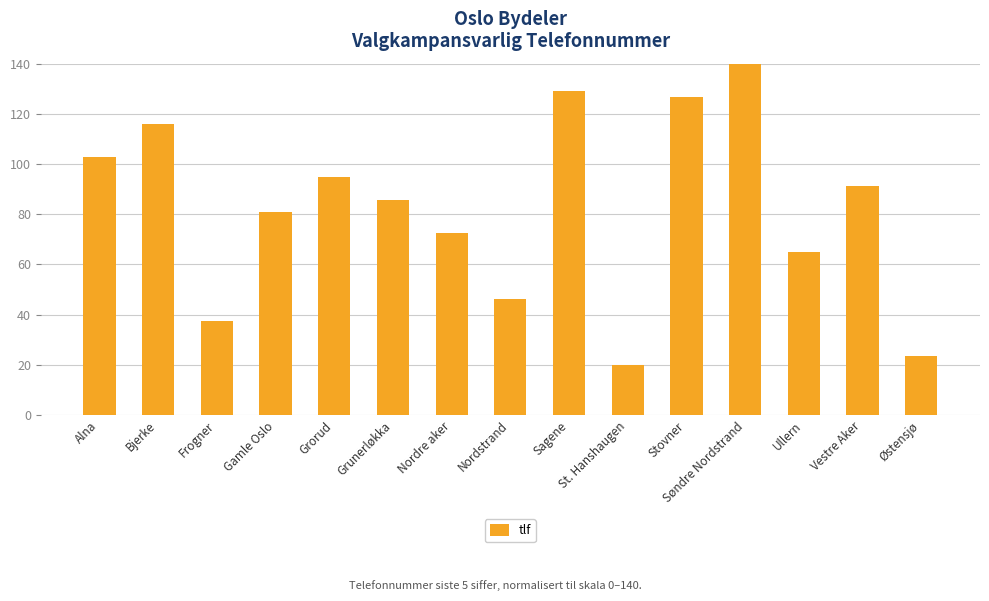

List the labels in order of value, smallest first.

St. Hanshaugen, Østensjø, Frogner, Nordstrand, Ullern, Nordre aker, Gamle Oslo, Grunerløkka, Vestre Aker, Grorud, Alna, Bjerke, Stovner, Sagene, Søndre Nordstrand